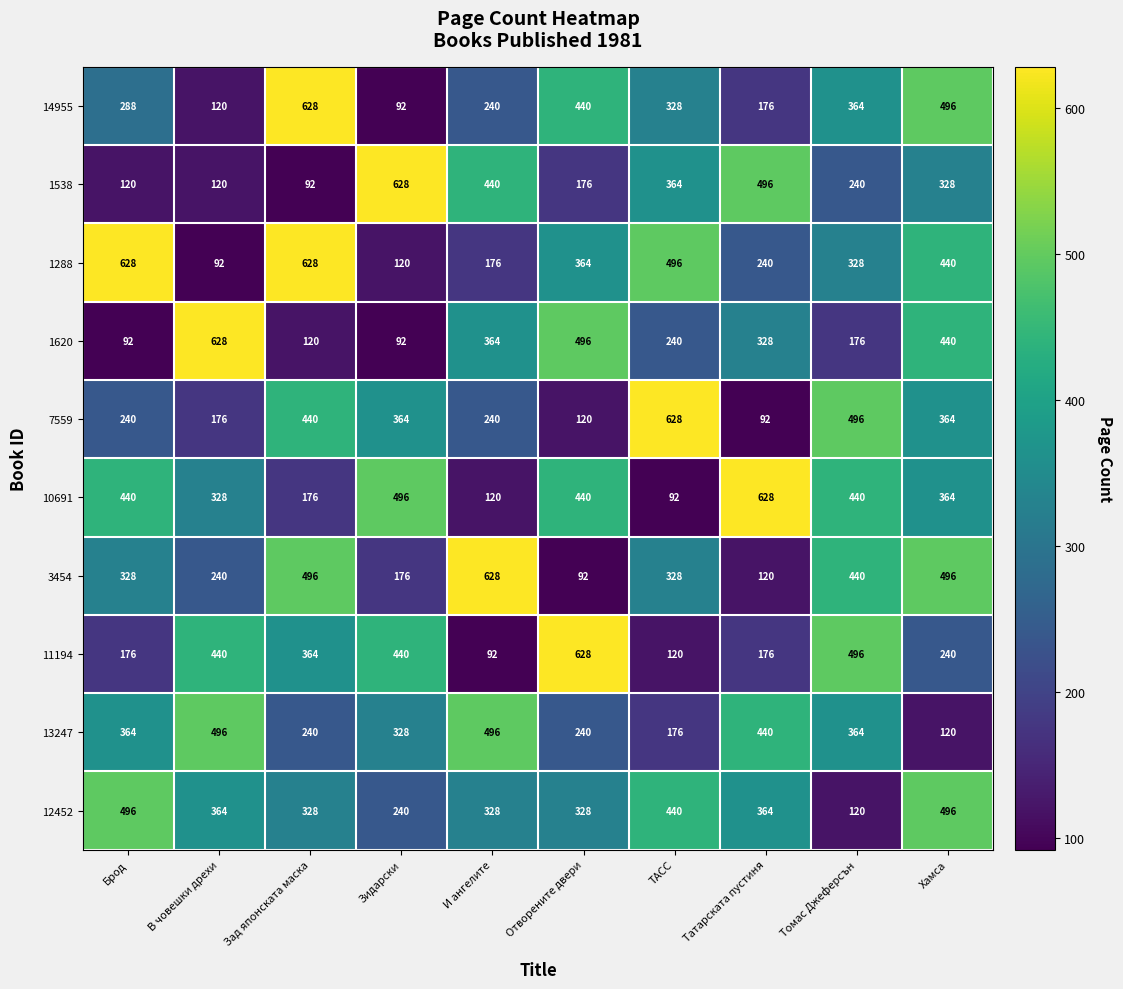

Is it true that 1538 equals 97 at ТАСС?

False